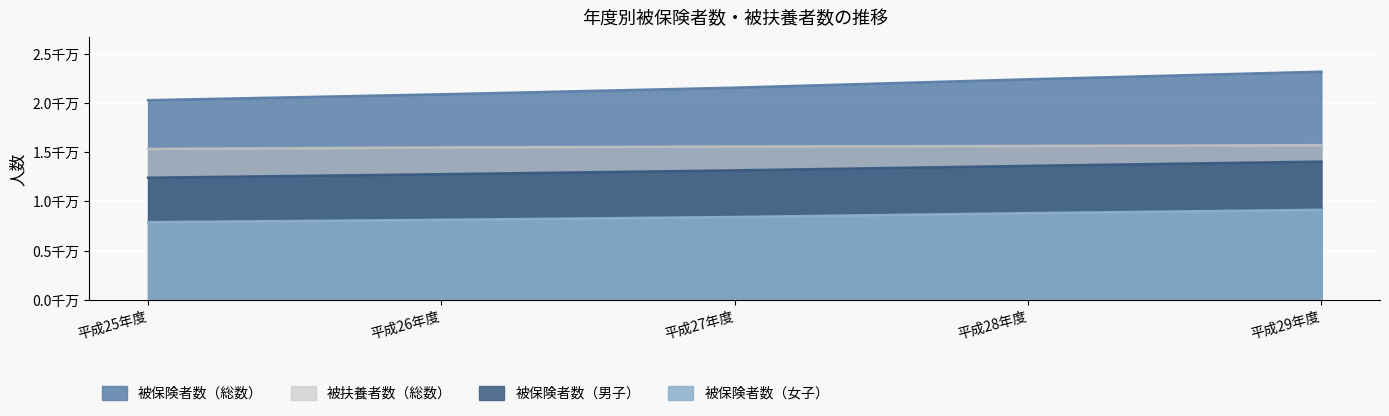

What is the sum of the 被保険者数（女子） values at 平成28年度 and 平成29年度?

17955796